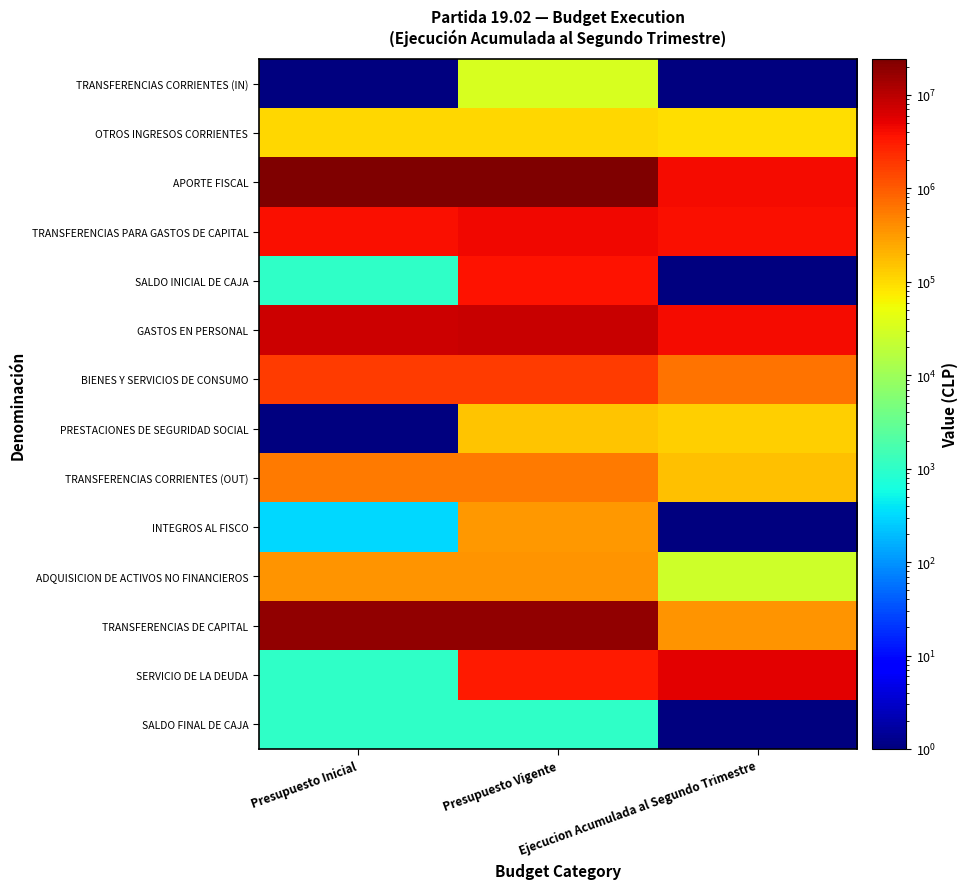

At how many categories does at least one series exceed 17089601?

2